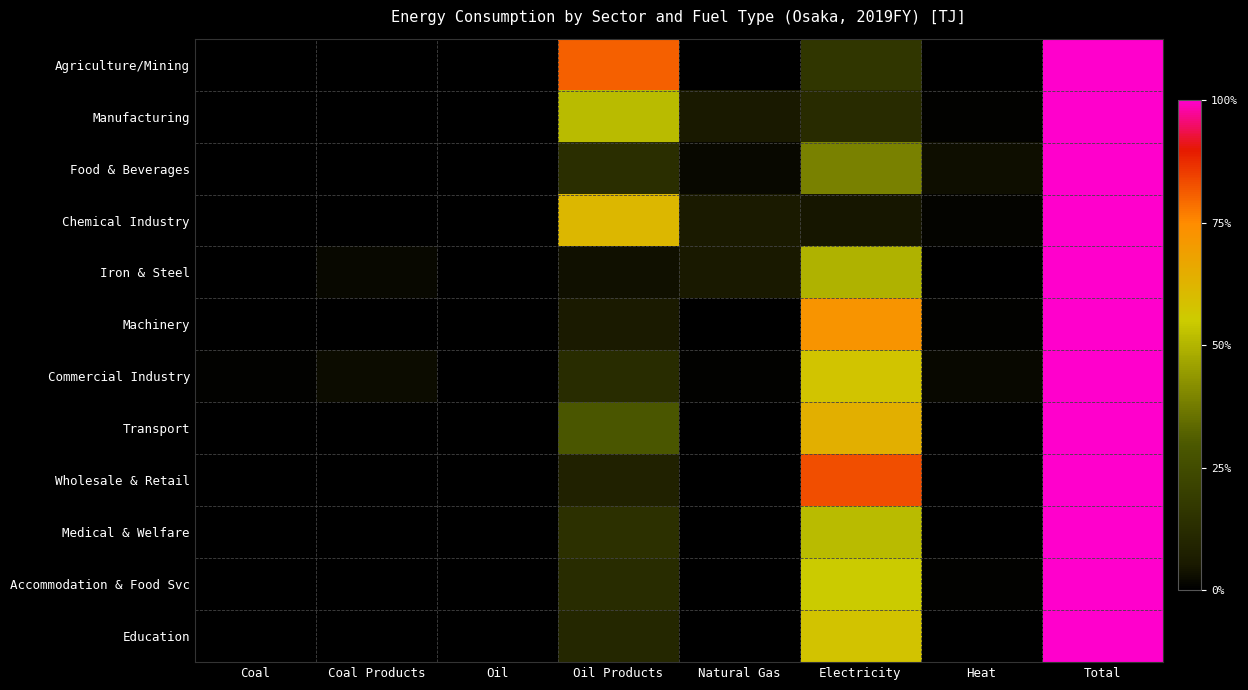

Reading left to right, extract all data points from this chart.

Agriculture/Mining: Coal=0.0	Coal Products=0.0	Oil=0.0	Oil Products=80.8	Natural Gas=0.0	Electricity=16.4	Heat=0.1	Total=100.0
Manufacturing: Coal=0.3	Coal Products=0.3	Oil=0.0	Oil Products=51.5	Natural Gas=5.3	Electricity=12.5	Heat=0.7	Total=100.0
Food & Beverages: Coal=0.0	Coal Products=0.0	Oil=0.0	Oil Products=13.4	Natural Gas=1.6	Electricity=38.9	Heat=3.0	Total=100.0
Chemical Industry: Coal=0.2	Coal Products=0.0	Oil=0.0	Oil Products=61.5	Natural Gas=5.7	Electricity=4.3	Heat=0.8	Total=100.0
Iron & Steel: Coal=0.4	Coal Products=1.8	Oil=0.0	Oil Products=3.5	Natural Gas=5.1	Electricity=49.3	Heat=0.1	Total=100.0
Machinery: Coal=0.0	Coal Products=0.2	Oil=0.0	Oil Products=5.7	Natural Gas=0.3	Electricity=72.3	Heat=0.4	Total=100.0
Commercial Industry: Coal=0.4	Coal Products=2.4	Oil=0.0	Oil Products=12.6	Natural Gas=0.7	Electricity=57.3	Heat=1.8	Total=100.0
Transport: Coal=0.0	Coal Products=0.0	Oil=0.0	Oil Products=29.3	Natural Gas=0.0	Electricity=63.9	Heat=0.0	Total=100.0
Wholesale & Retail: Coal=0.0	Coal Products=0.0	Oil=0.0	Oil Products=8.3	Natural Gas=0.0	Electricity=83.0	Heat=0.1	Total=100.0
Medical & Welfare: Coal=0.0	Coal Products=0.0	Oil=0.0	Oil Products=14.3	Natural Gas=0.0	Electricity=51.4	Heat=0.4	Total=100.0
Accommodation & Food Svc: Coal=0.0	Coal Products=0.0	Oil=0.0	Oil Products=12.6	Natural Gas=0.0	Electricity=55.1	Heat=0.8	Total=100.0
Education: Coal=0.0	Coal Products=0.0	Oil=0.0	Oil Products=10.9	Natural Gas=0.0	Electricity=57.8	Heat=0.0	Total=100.0